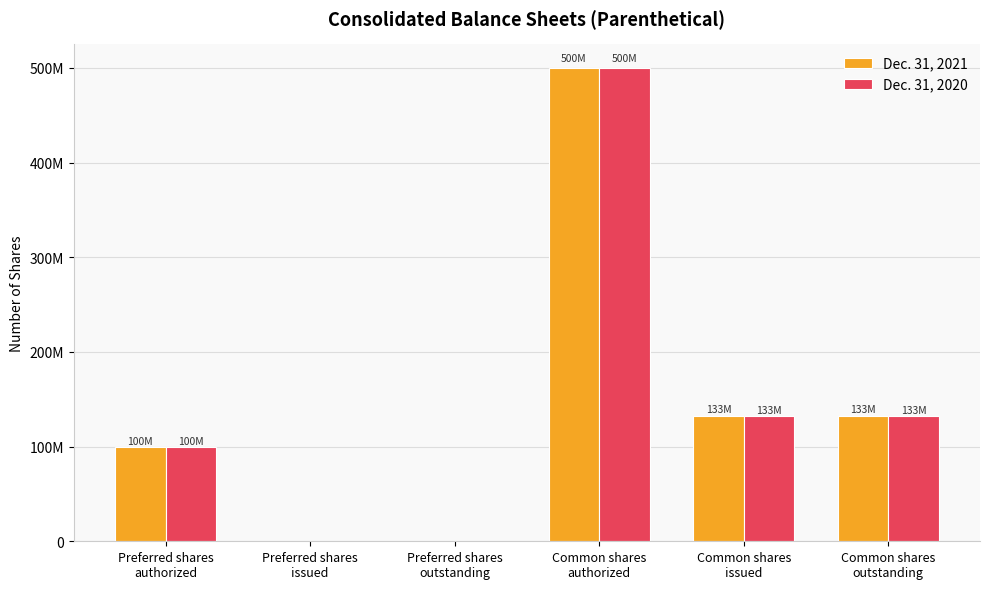

At how many categories does at least one series exceed 265866427?

1